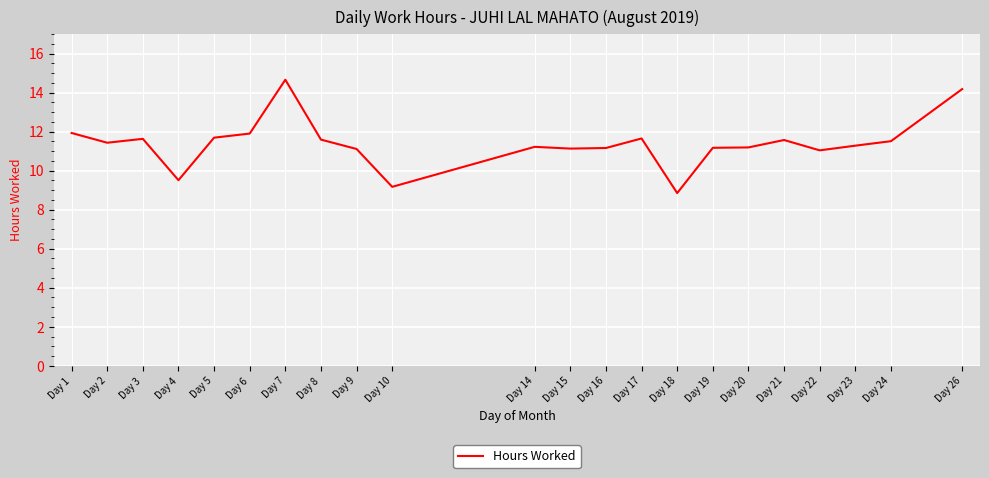

What is the difference between the maximum and minimum values?

5.8